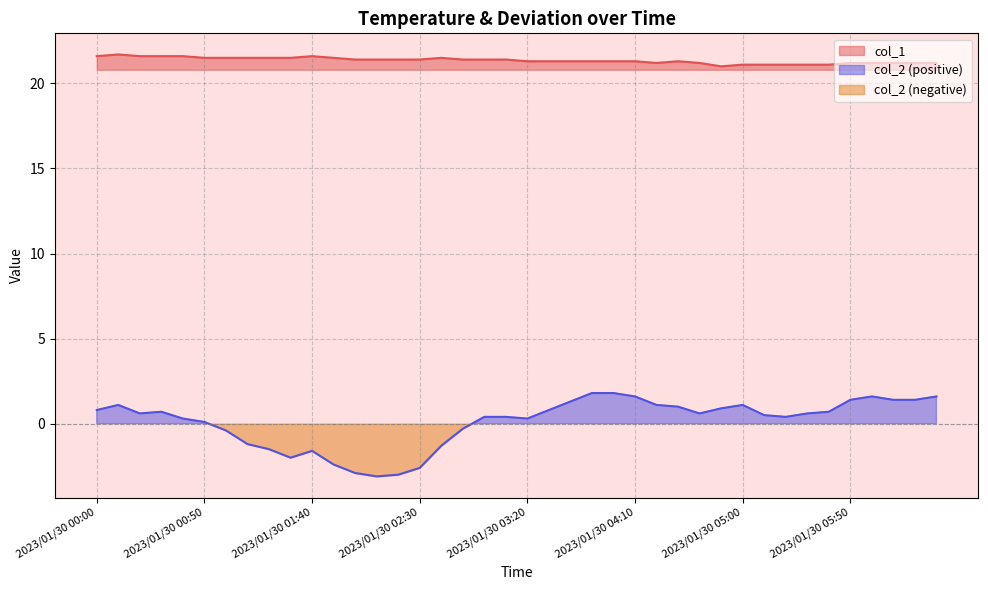

How many interior local peaks does the col_1 series have?

4